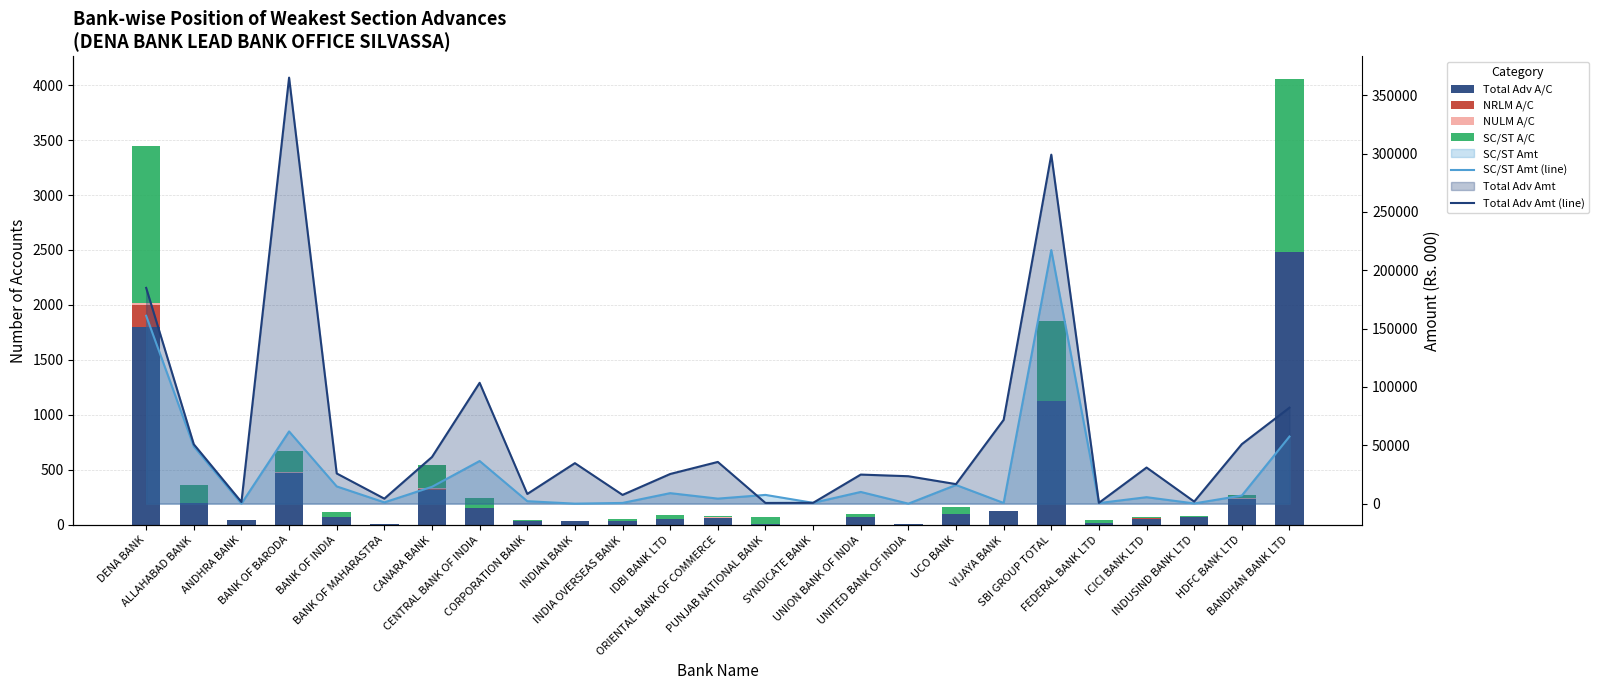

Rank the categories by NRLM A/C value from lowest to highest.

ALLAHABAD BANK, ANDHRA BANK, BANK OF INDIA, BANK OF MAHARASTRA, CENTRAL BANK OF INDIA, CORPORATION BANK, INDIAN BANK, IDBI BANK LTD, PUNJAB NATIONAL BANK, SYNDICATE BANK, UNION BANK OF INDIA, UNITED BANK OF INDIA, UCO BANK, VIJAYA BANK, SBI GROUP TOTAL, FEDERAL BANK LTD, INDUSIND BANK LTD, HDFC BANK LTD, BANDHAN BANK LTD, INDIA OVERSEAS BANK, BANK OF BARODA, ICICI BANK LTD, CANARA BANK, ORIENTAL BANK OF COMMERCE, DENA BANK